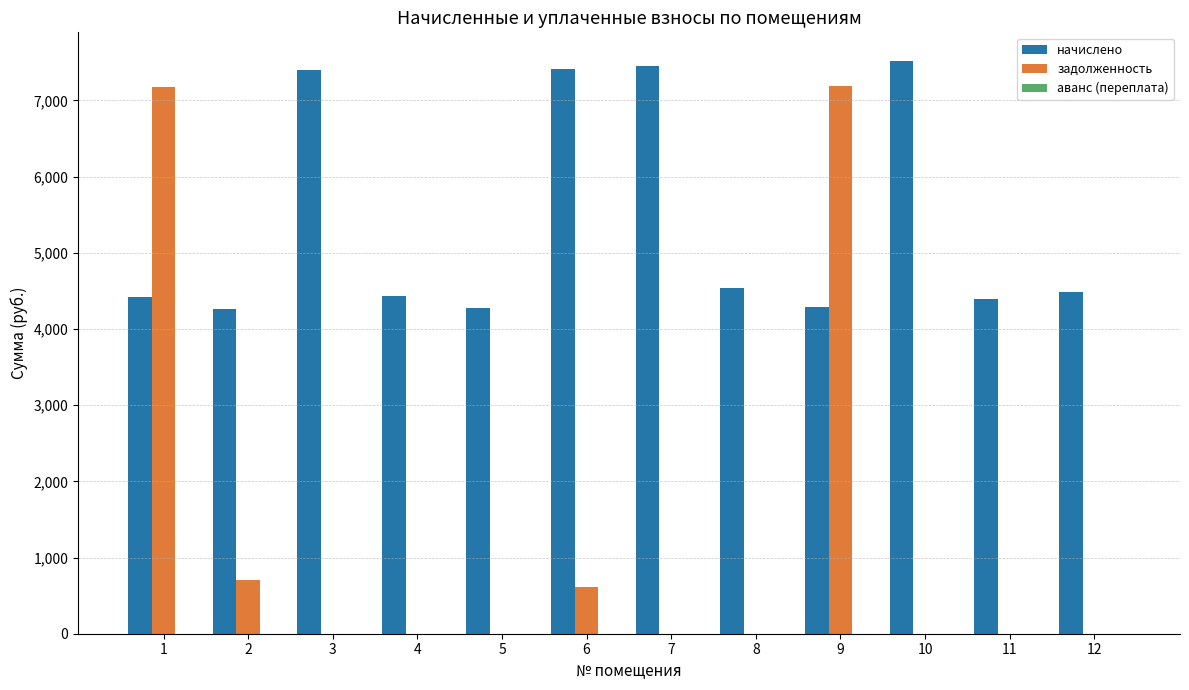

Between 7 and 9, which series saw the biggest shift?

задолженность